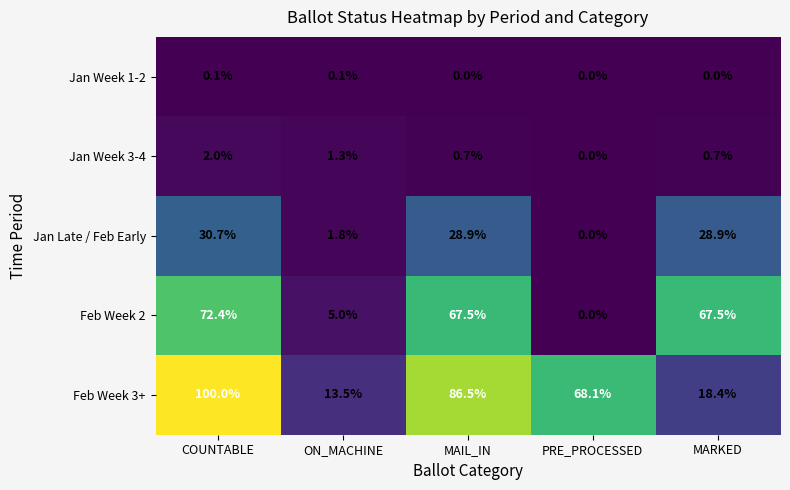

Reading left to right, extract all data points from this chart.

Jan Week 1-2: 0.1	0.1	0.0	0.0	0.0
Jan Week 3-4: 2.0	1.3	0.7	0.0	0.7
Jan Late / Feb Early: 30.7	1.8	28.9	0.0	28.9
Feb Week 2: 72.4	5.0	67.5	0.0	67.5
Feb Week 3+: 100.0	13.5	86.5	68.1	18.4